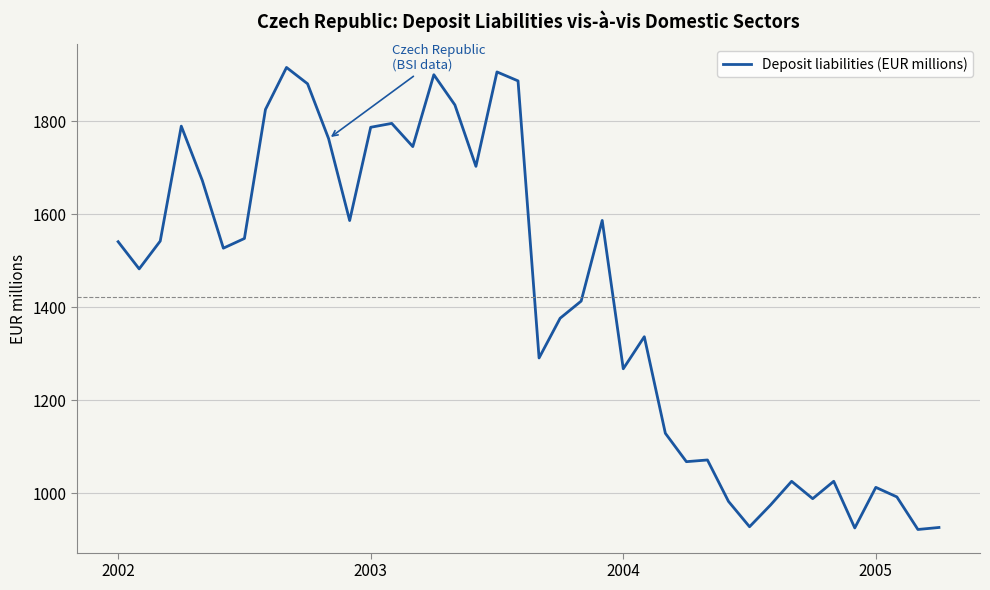

Does the chart have visible grid lines?

Yes